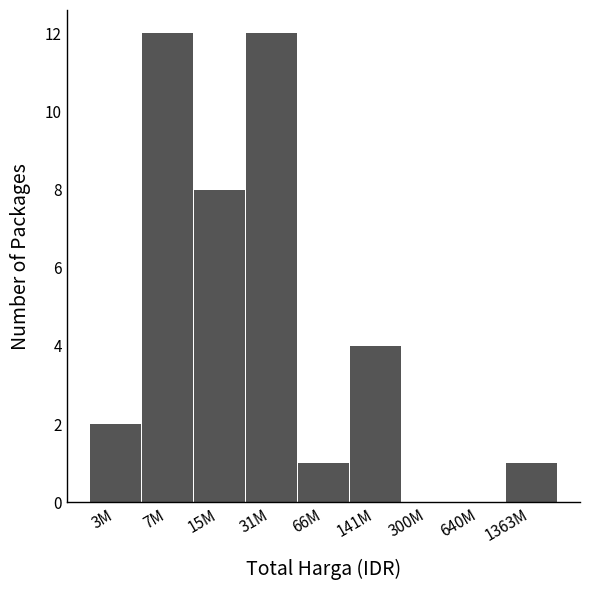

Reading left to right, list all the values displayed in this chart.

3M=2	7M=12	15M=8	31M=12	66M=1	141M=4	300M=0	640M=0	1363M=1